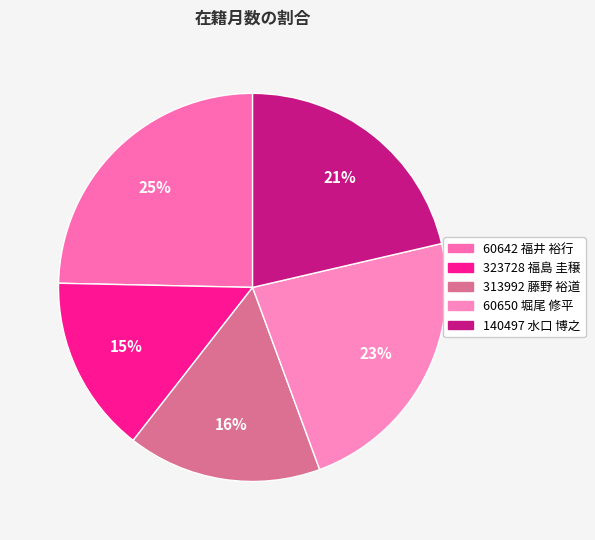

The 140497 水口 博之 slice represents 6% of the pie. True or false?

False